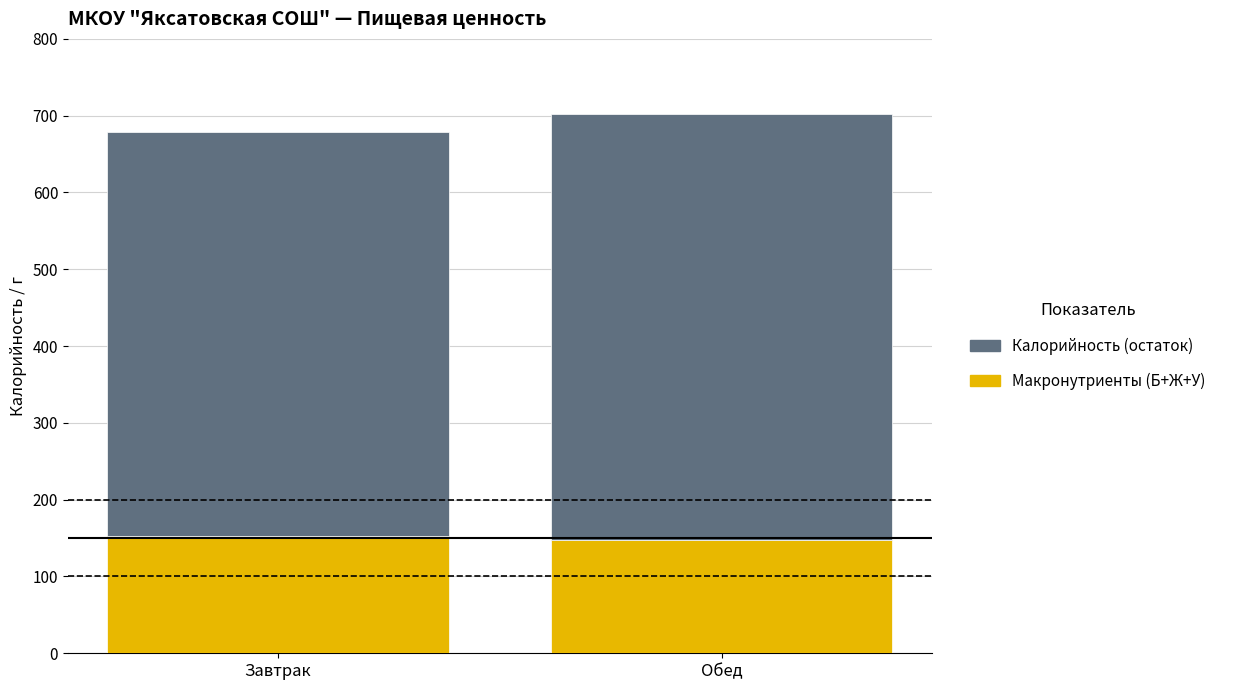

Reading right to left, list the values for the Макронутриенты (Б+Ж+У) series.

147	153